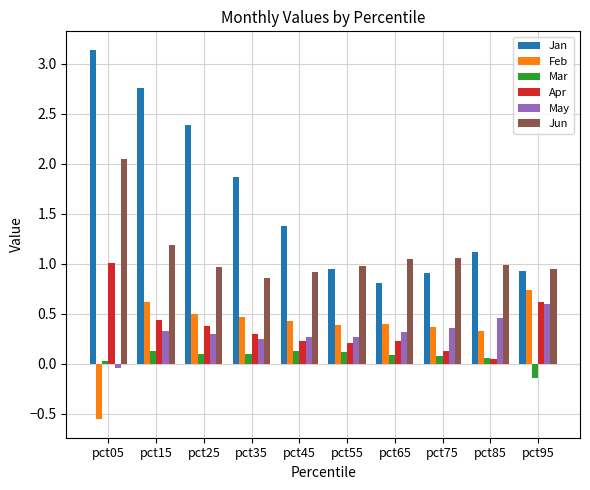

Which series changed the most between pct35 and pct55?

Jan